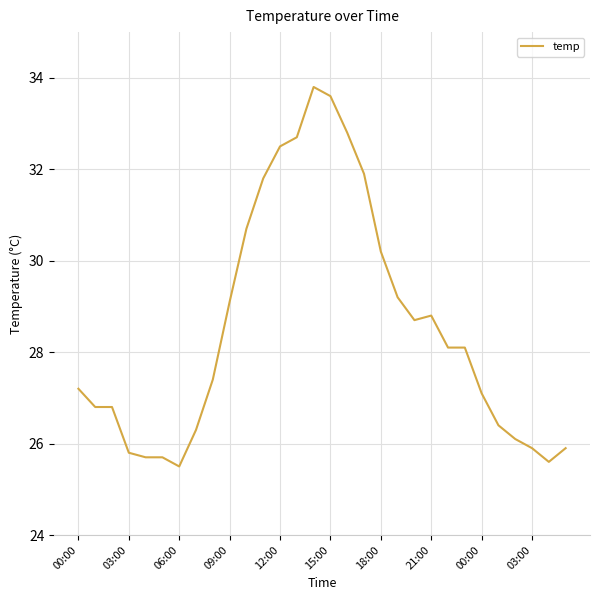

What is the minimum value shown in the chart?

25.5